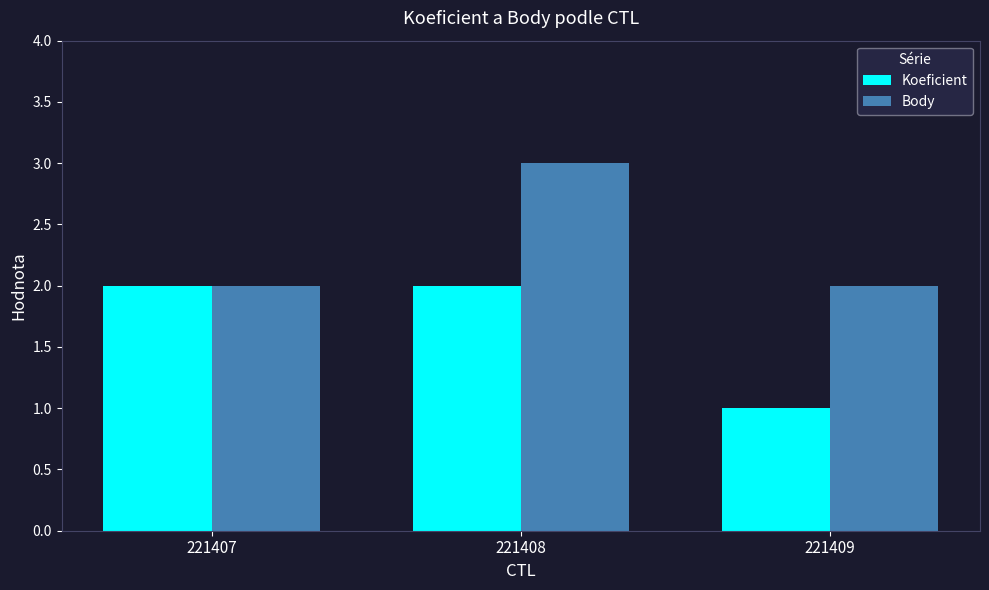

Which label corresponds to the smallest value in the chart?

221409